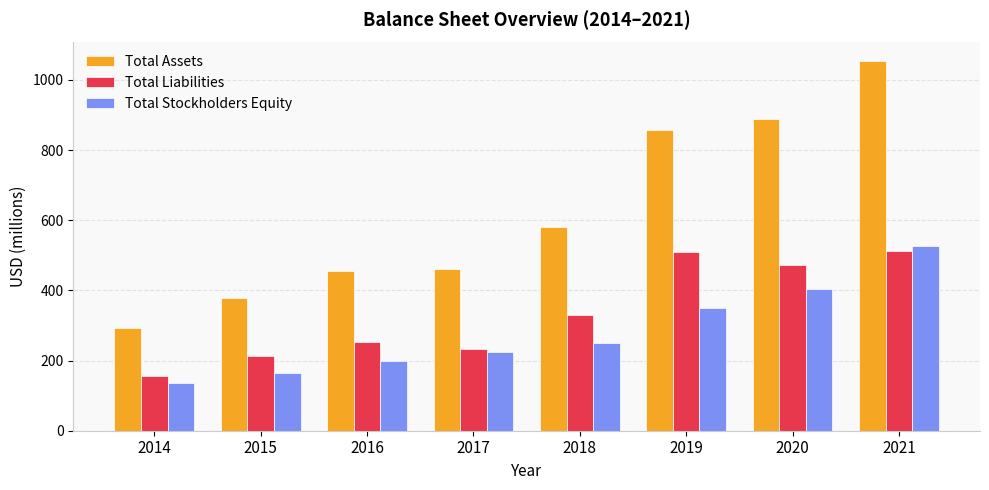

The value of Total Liabilities at 2017 is 326.5. True or false?

False